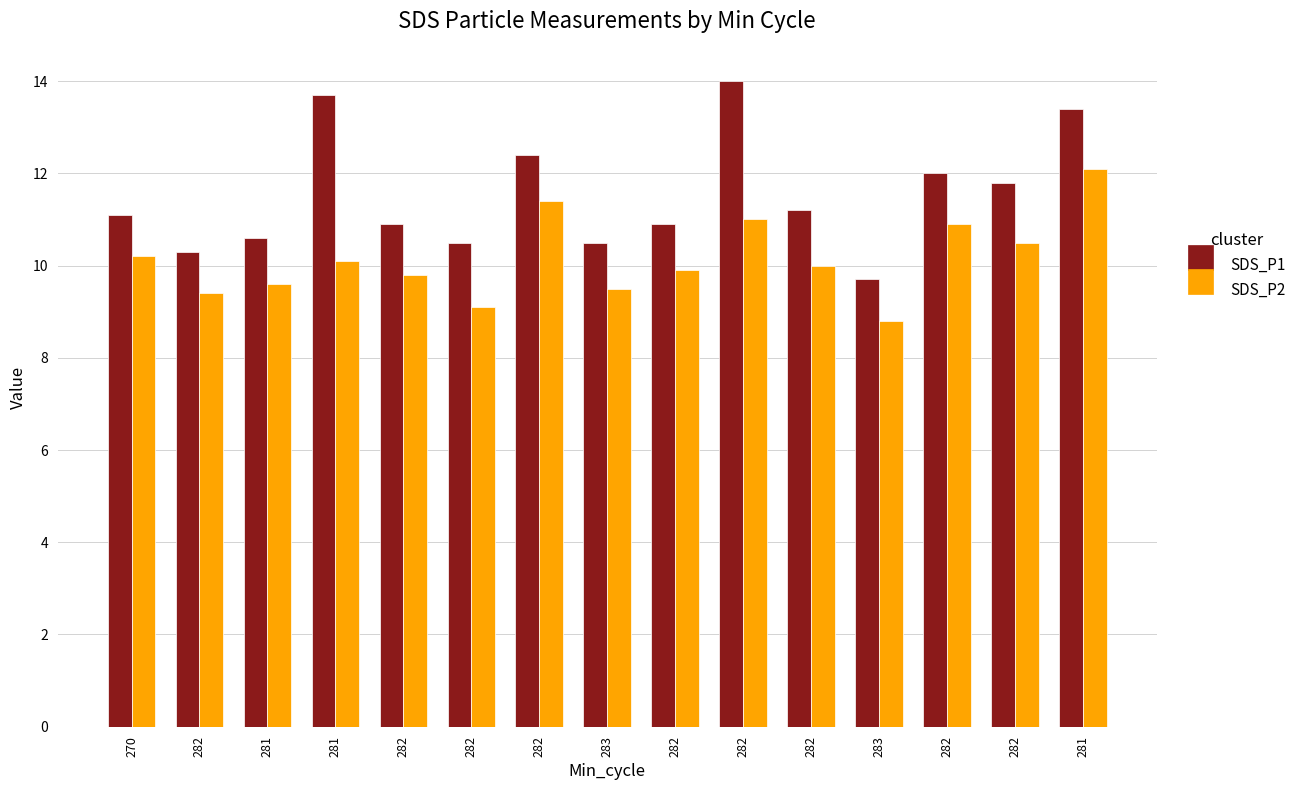

What is the label of the 4th bar from the left?

281